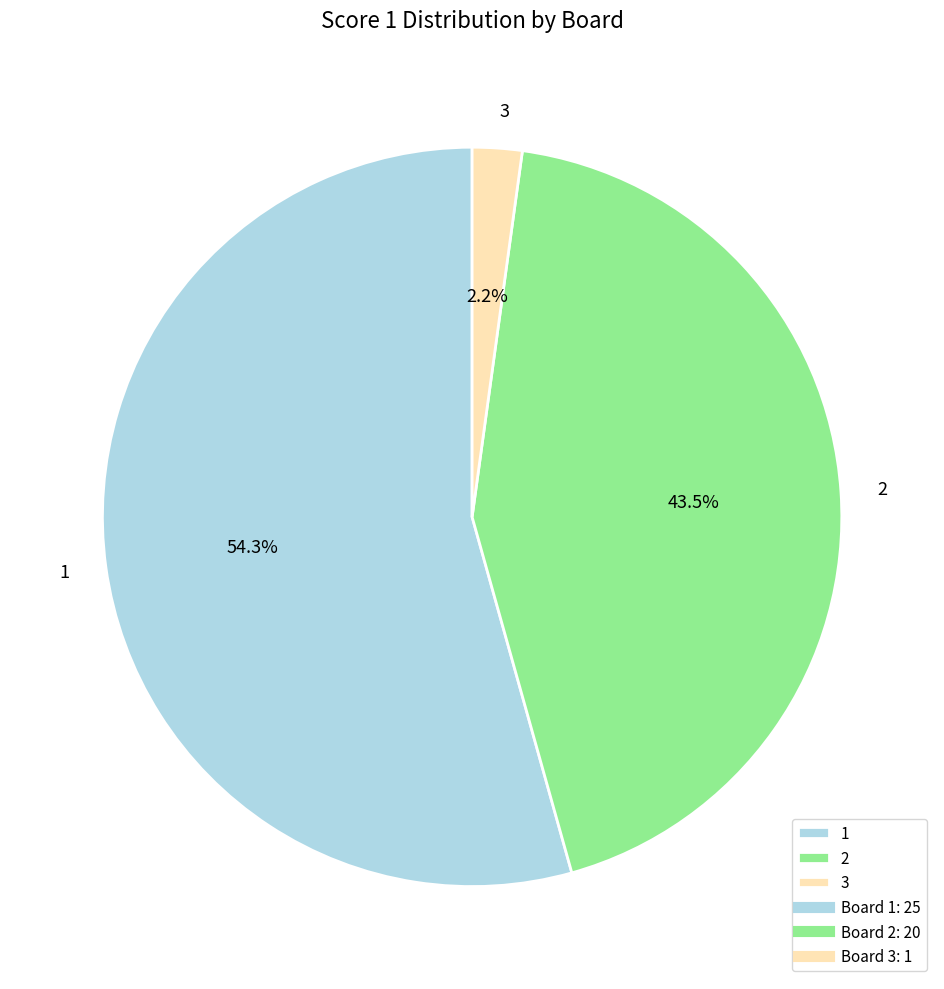

What percentage is the 3 slice, to the nearest percent?

2%